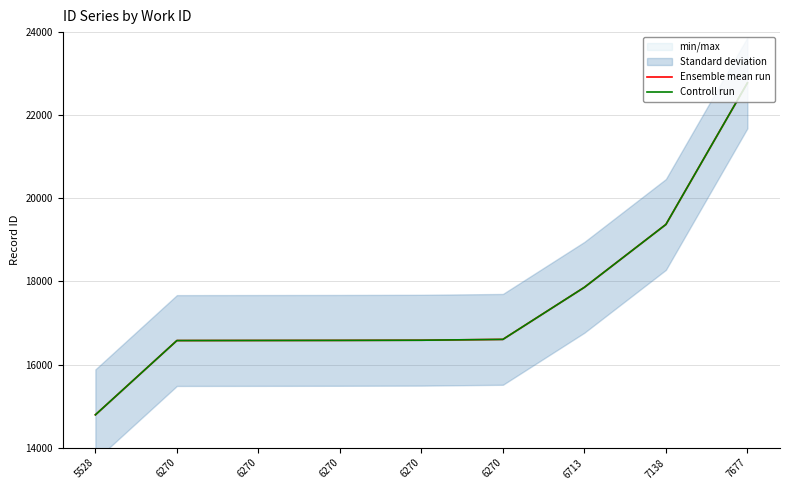

Reading left to right, list all the values displayed in this chart.

Ensemble mean run: 14792	16579	16581	16583	16587	16607	17860	19372	22778
Controll run: 14792	16579	16581	16583	16587	16607	17860	19372	22778